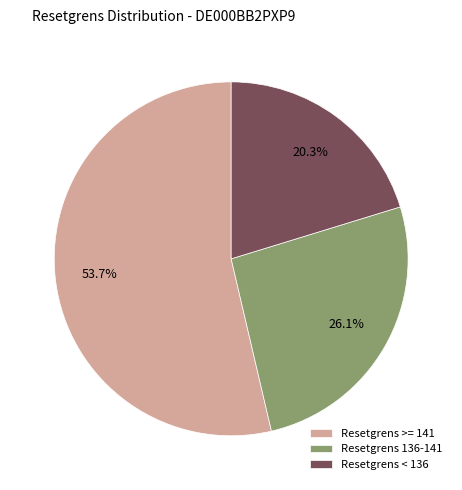

What is the smallest slice in the pie chart?

Resetgrens < 136